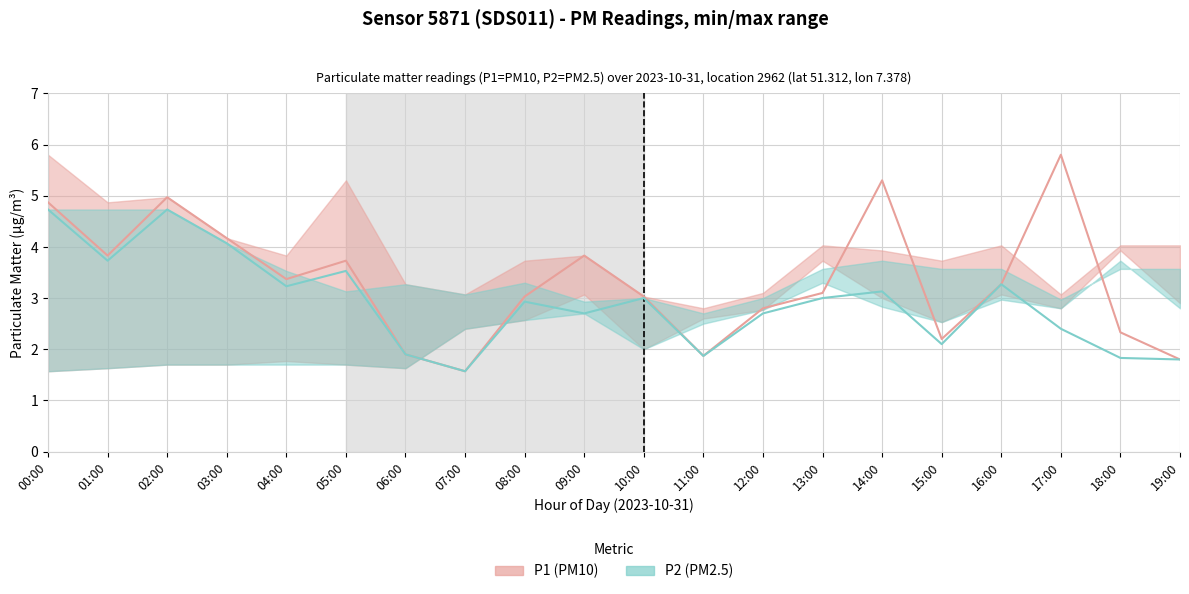

True or false: P1 has a value of 6.2 at 01:00.

False